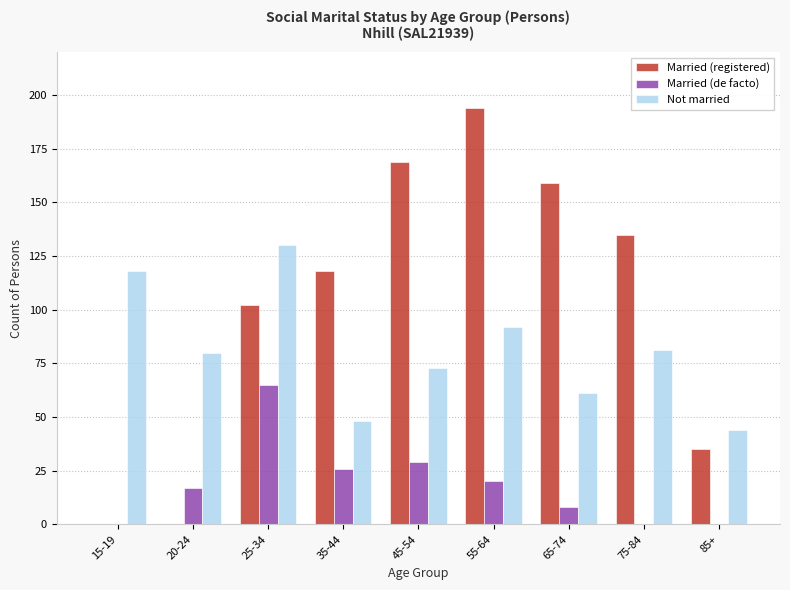

What is the maximum value for Married (registered)?

194